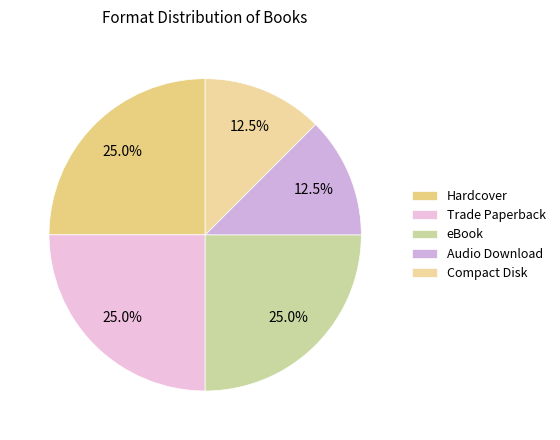

Is there a majority slice in this chart?

No